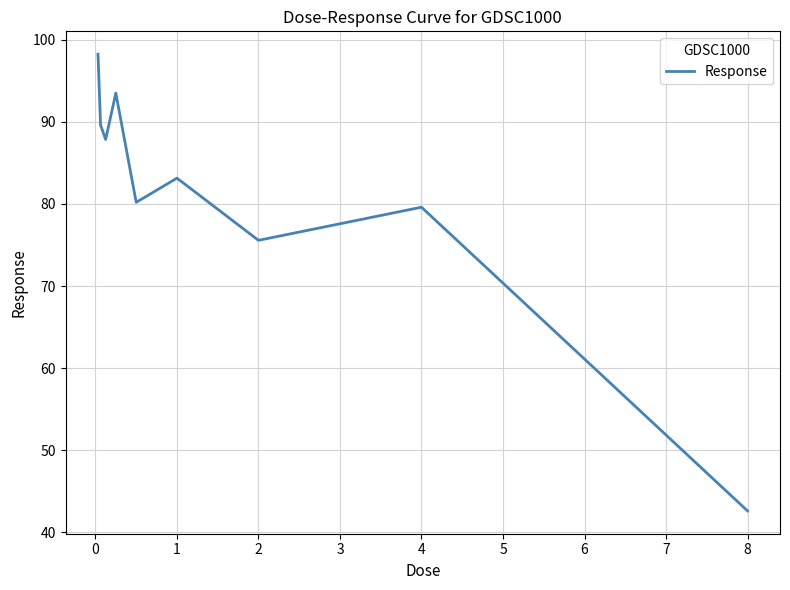

How many lines are shown in the chart?

1